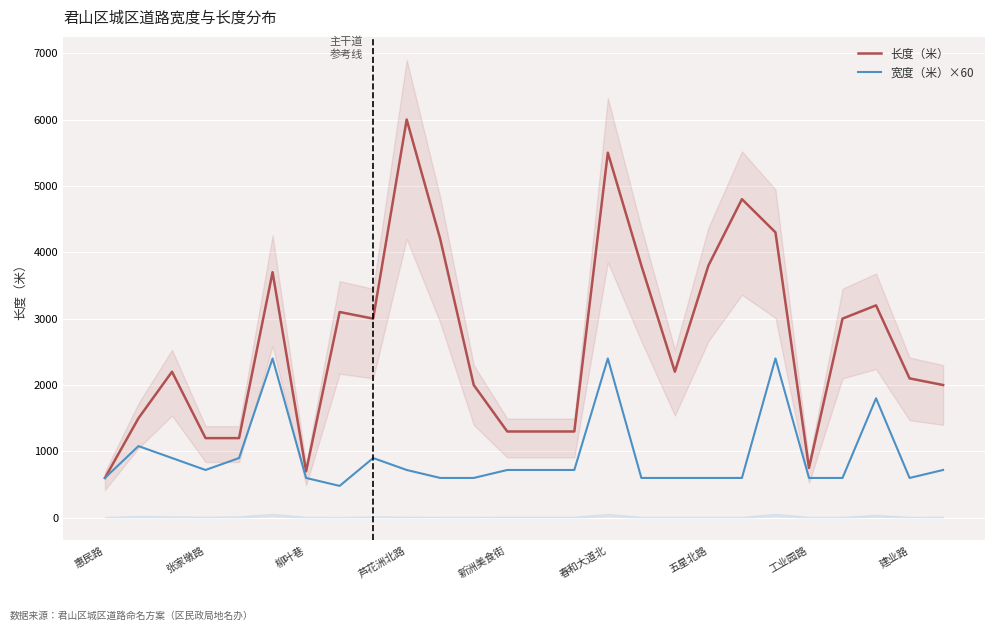

Which series has the largest range (max minus min)?

长度（米）